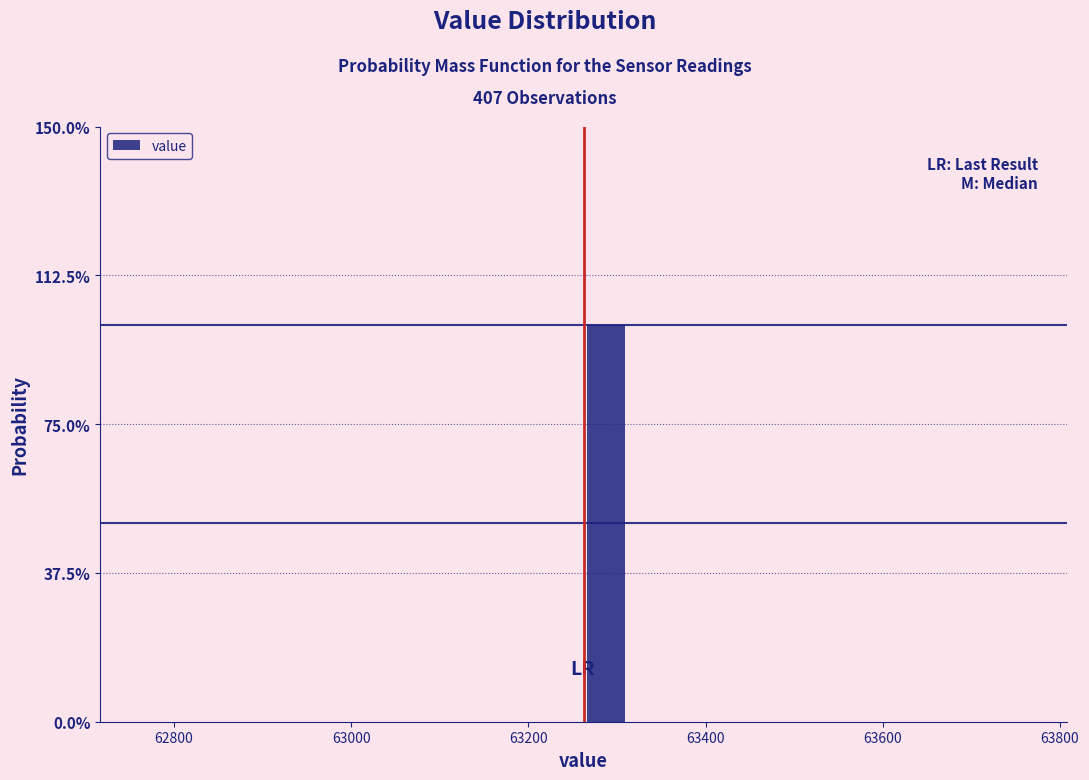

Read against the x-axis, roughly where is the centre of the tallest bar?

63280